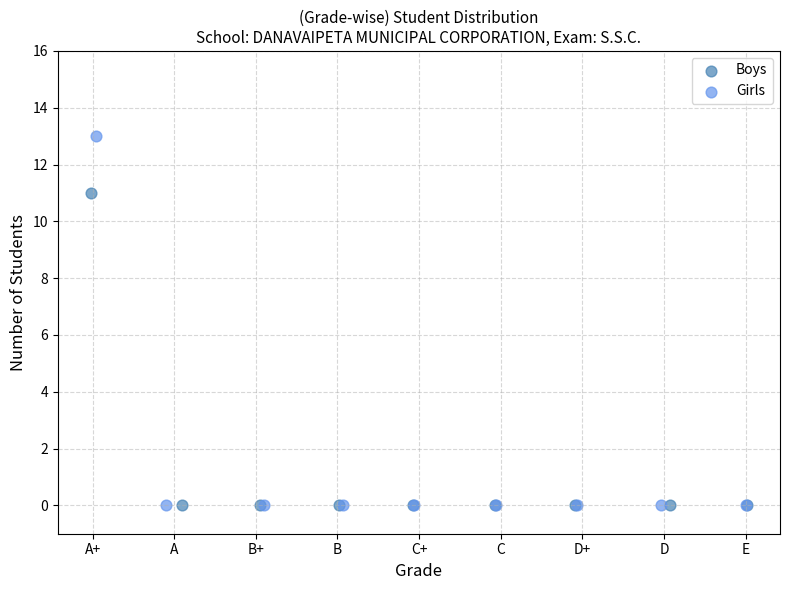

Which series has the widest spread of Y values?

Girls